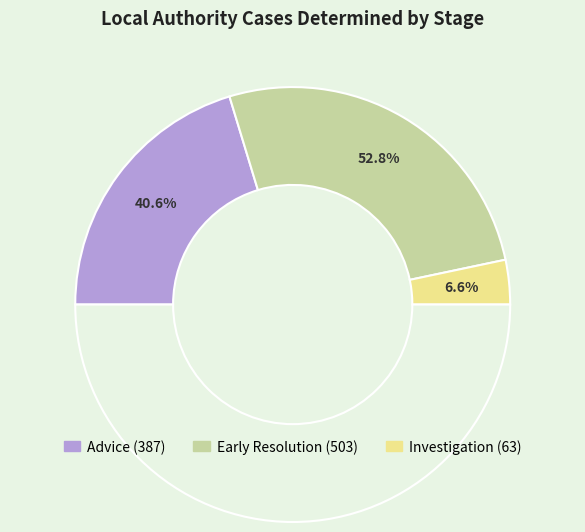

What percentage do Investigation and Advice together represent?

47.2%